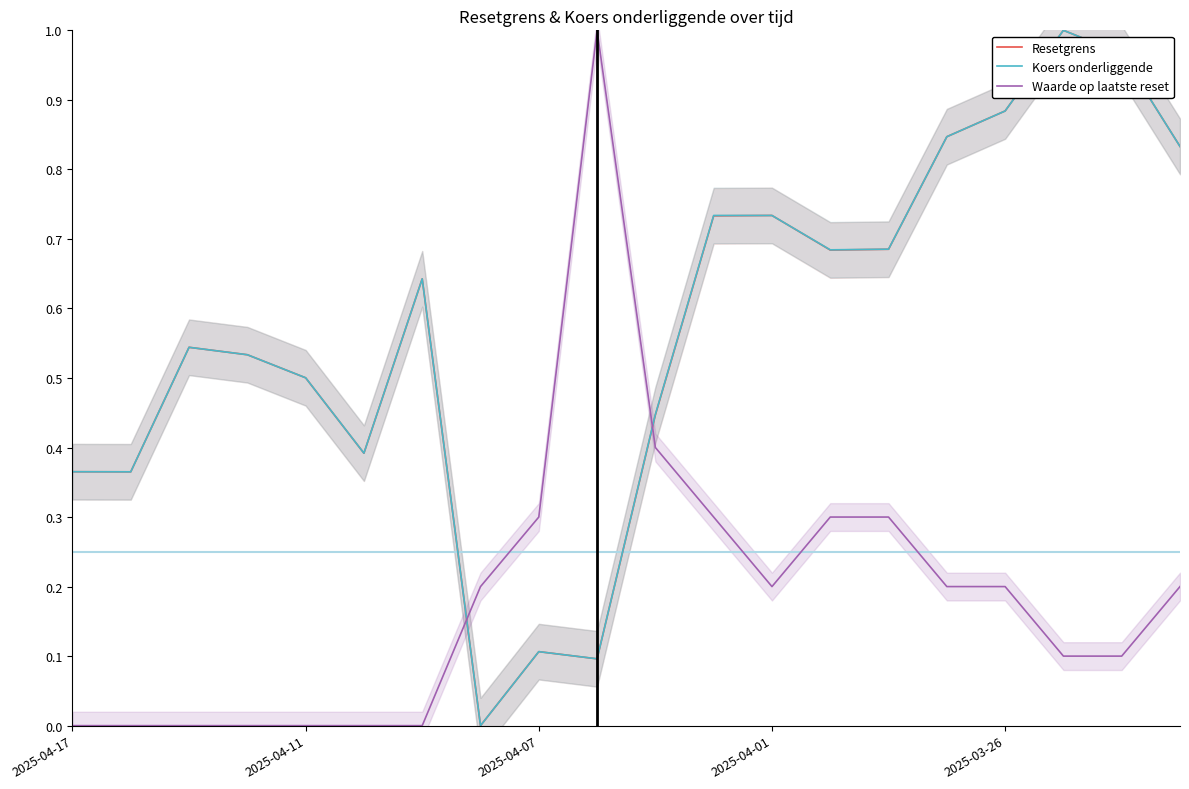

After their last crossing, which series has the higher values: Waarde op laatste reset or Koers onderliggende?

Koers onderliggende